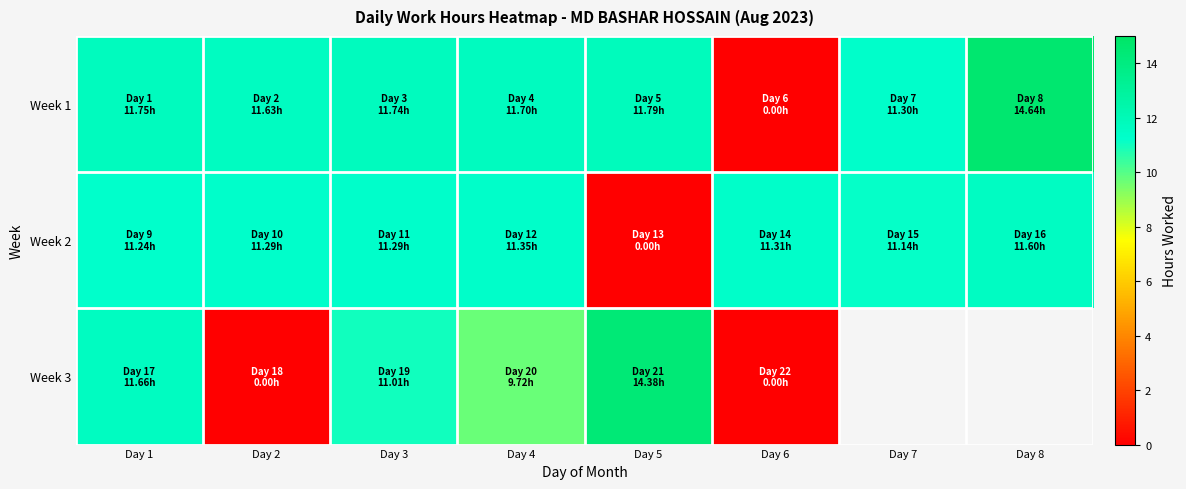

Is the value of Week 2 at Day 6 greater than the value of Week 3 at Day 5?

No